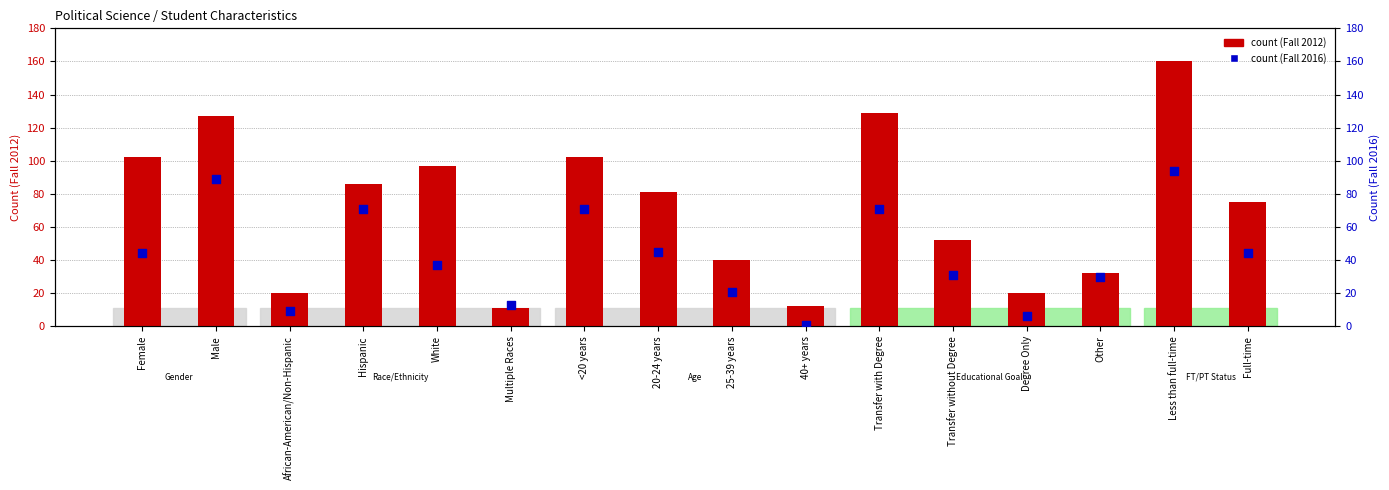

Which series has the widest spread of Y values?

Fall 2012